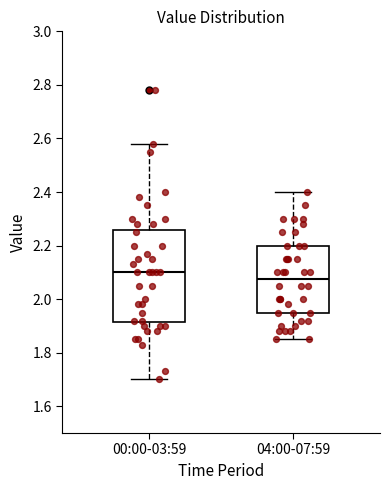

Where is the upper edge of the box for 04:00-07:59 on the y-axis? The values are not printed on the chart, so give them approximately, as read against the axis.

2.20